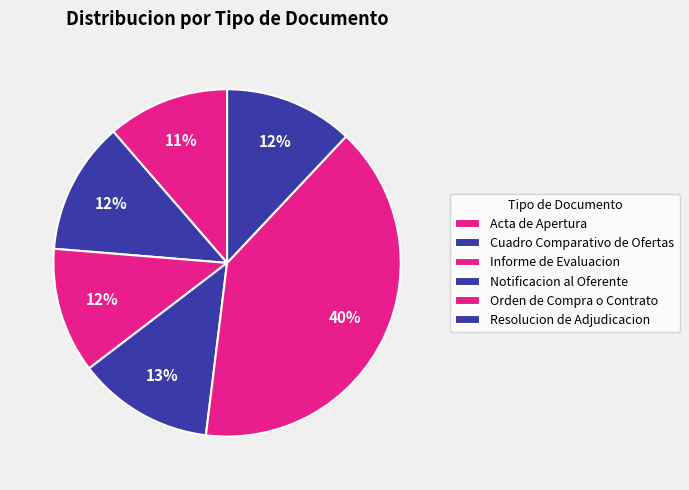

Is it true that Resolucion de Adjudicacion is 12% of the pie?

True